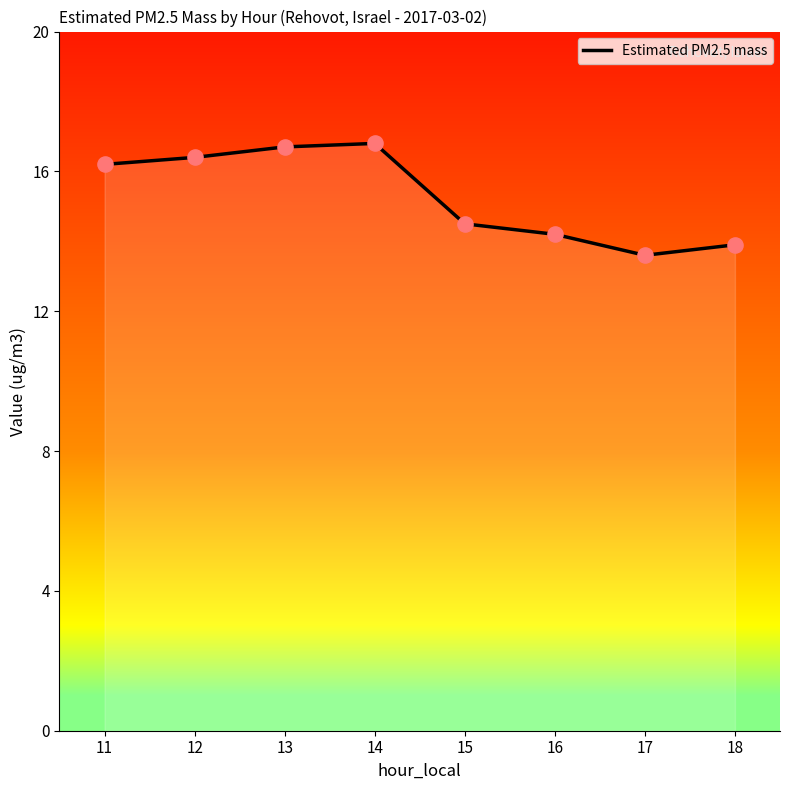

What is the change in value from 14 to 15?

-2.3